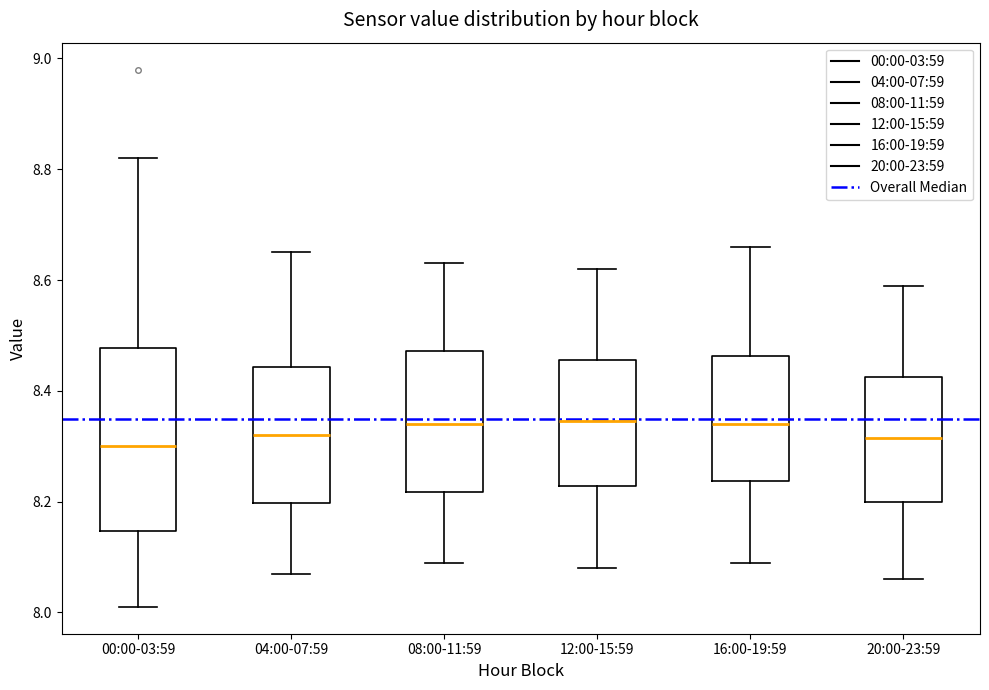

Comparing the boxes themselves (not the whiskers), which one is the tallest?

00:00-03:59